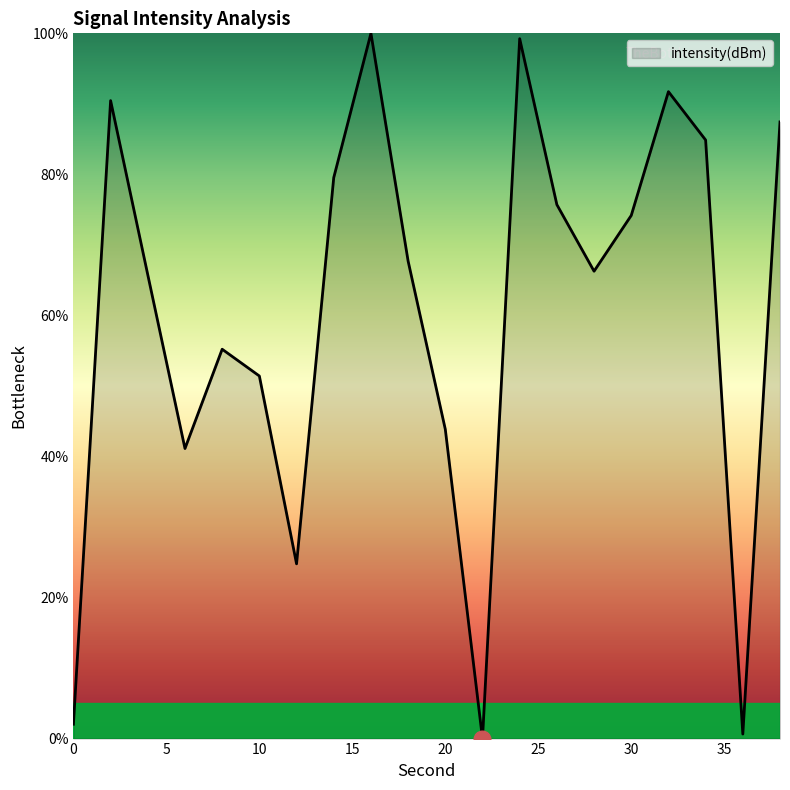

What is the maximum value shown in the chart?

100.0